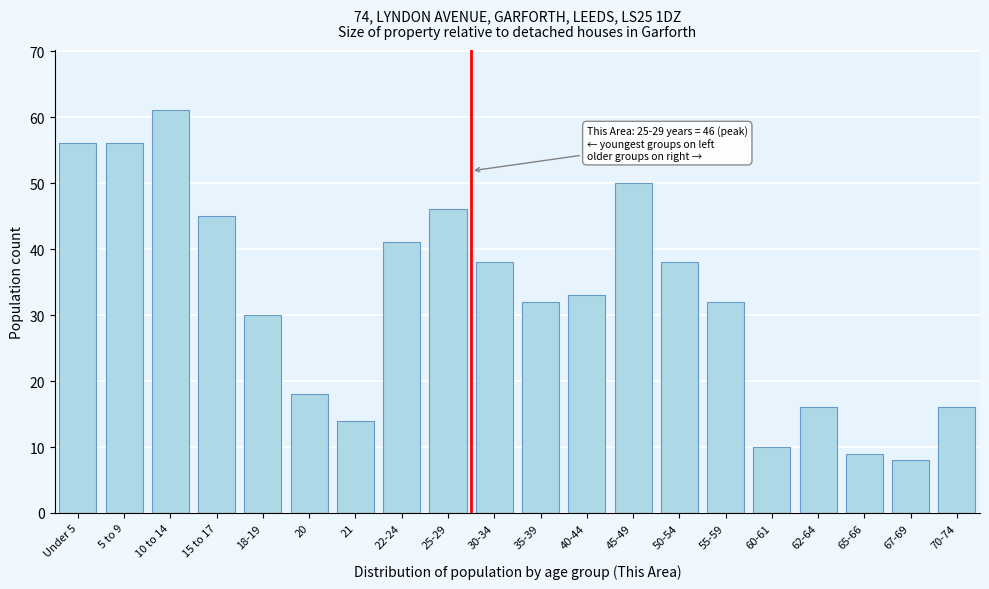

Reading left to right, list all the values displayed in this chart.

Under 5=56	5 to 9=56	10 to 14=61	15 to 17=45	18-19=30	20=18	21=14	22-24=41	25-29=46	30-34=38	35-39=32	40-44=33	45-49=50	50-54=38	55-59=32	60-61=10	62-64=16	65-66=9	67-69=8	70-74=16